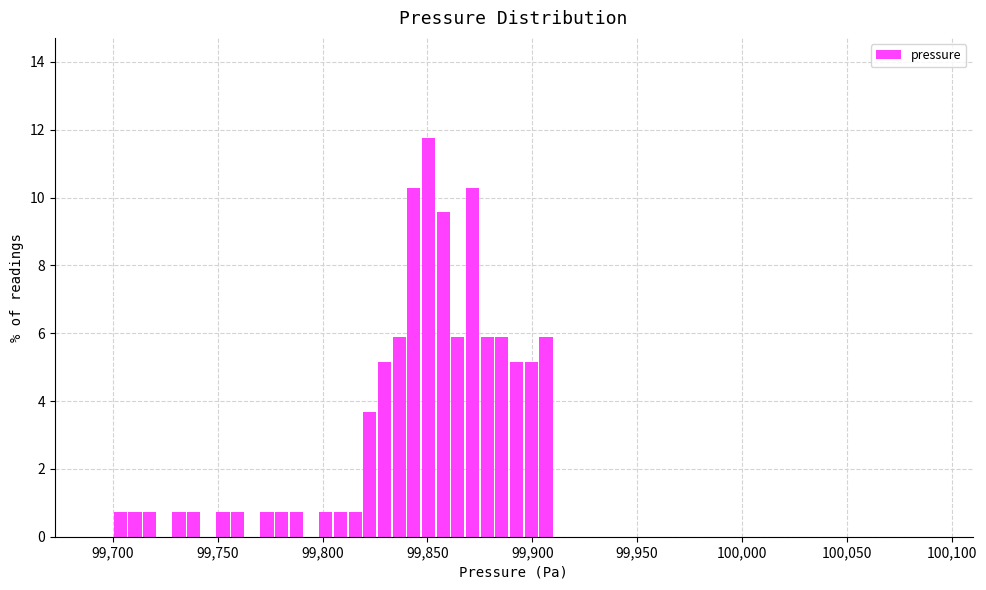

Around what value on the x-axis is the tallest bar? Give the approximate position of its centre, as read against the axis.

99850